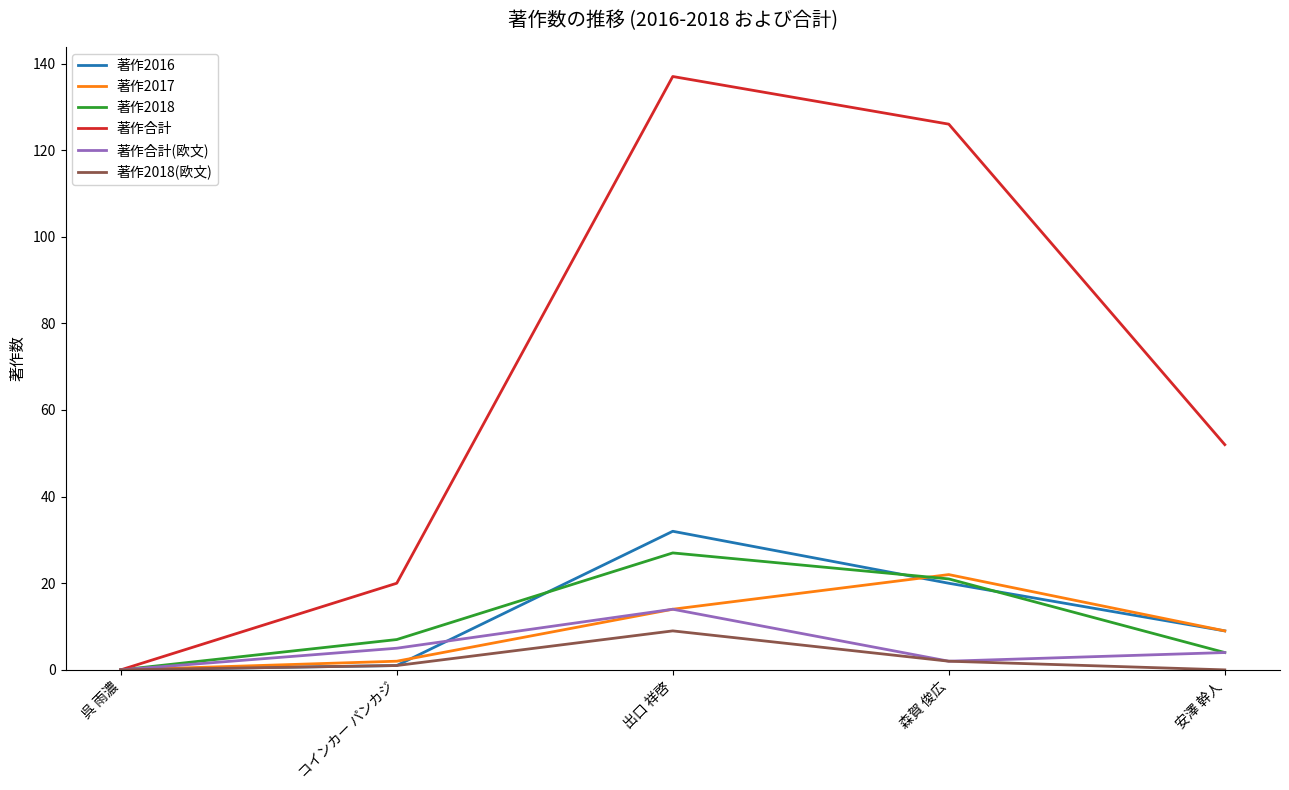

Reading right to left, list all the values displayed in this chart.

著作2016: 9	20	32	1	0
著作2017: 9	22	14	2	0
著作2018: 4	21	27	7	0
著作合計: 52	126	137	20	0
著作合計(欧文): 4	2	14	5	0
著作2018(欧文): 0	2	9	1	0